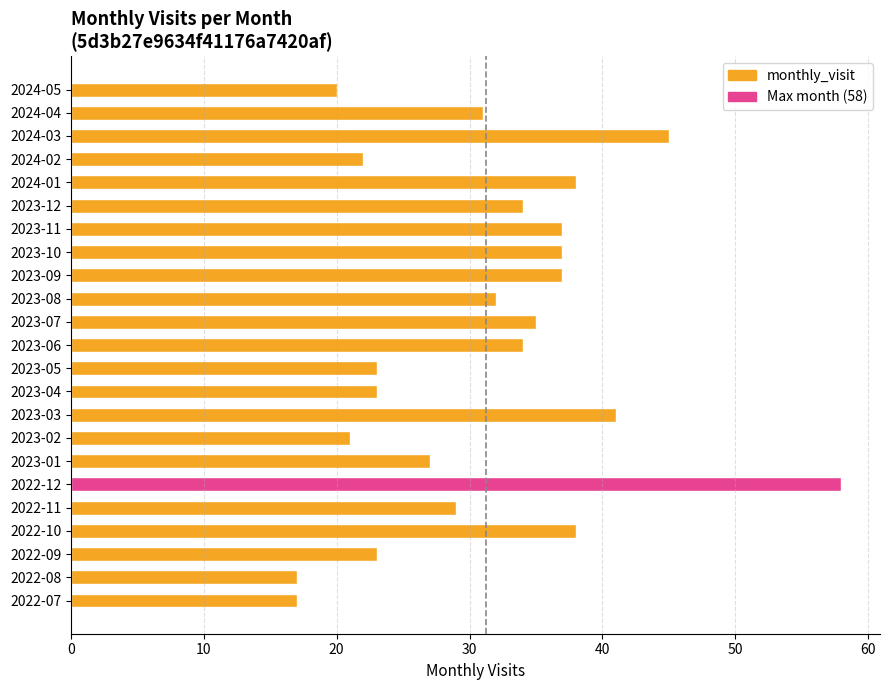

What is the change in value from 2023-10 to 2024-05?

-17